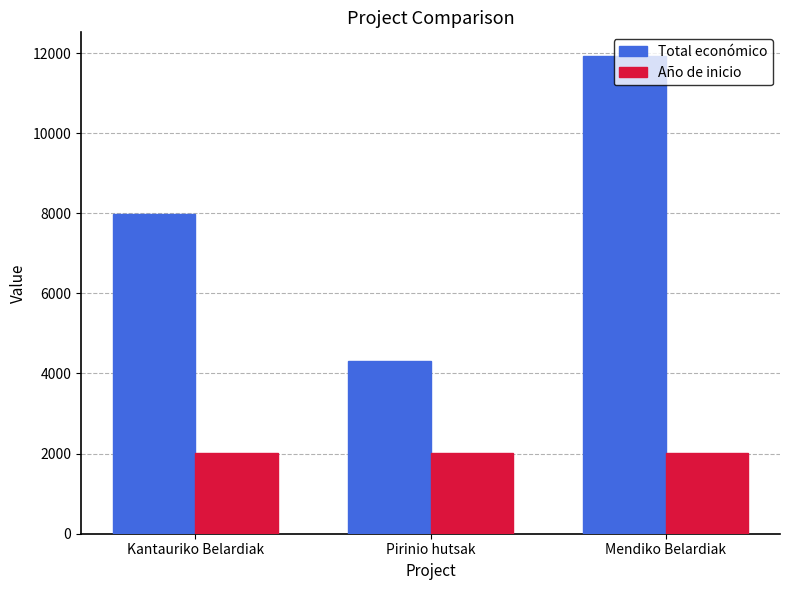

Rank the categories by Total económico value from lowest to highest.

Pirinio hutsak, Kantauriko Belardiak, Mendiko Belardiak